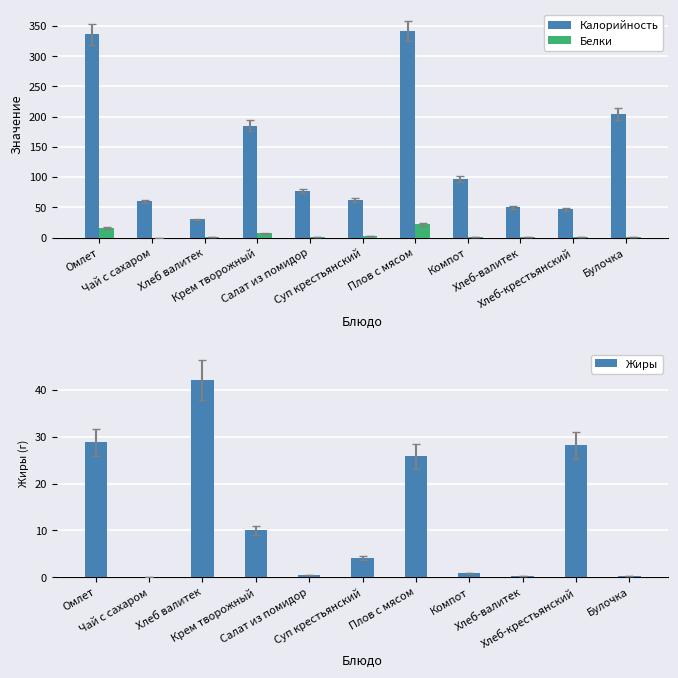

What is the difference between the second highest and second lowest values in the Жиры series?

28.6